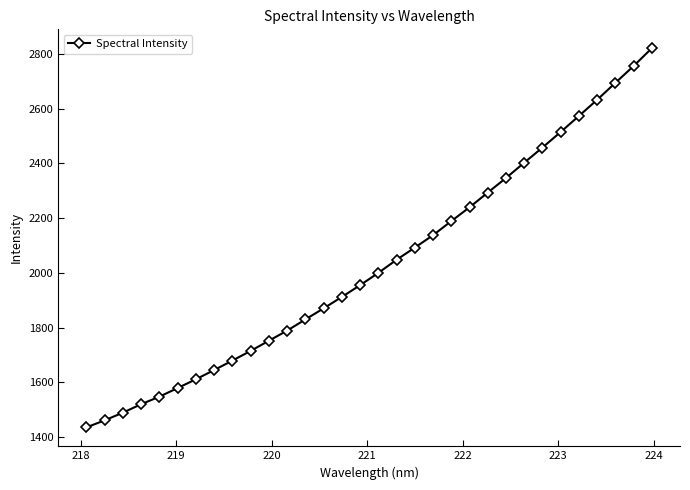

What is the minimum value shown in the chart?

1435.8